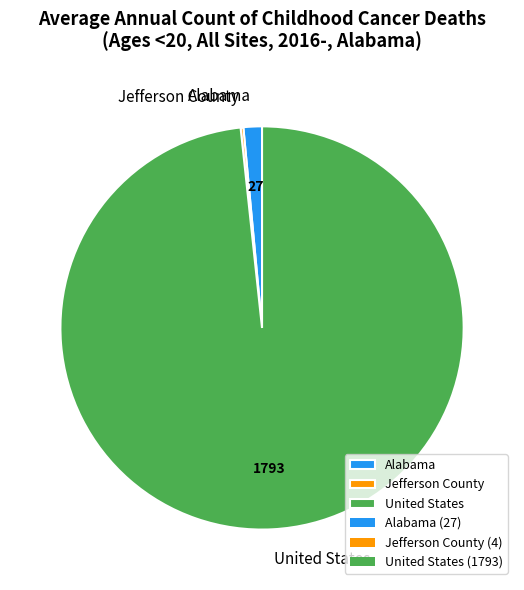

Which slice is the largest?

United States